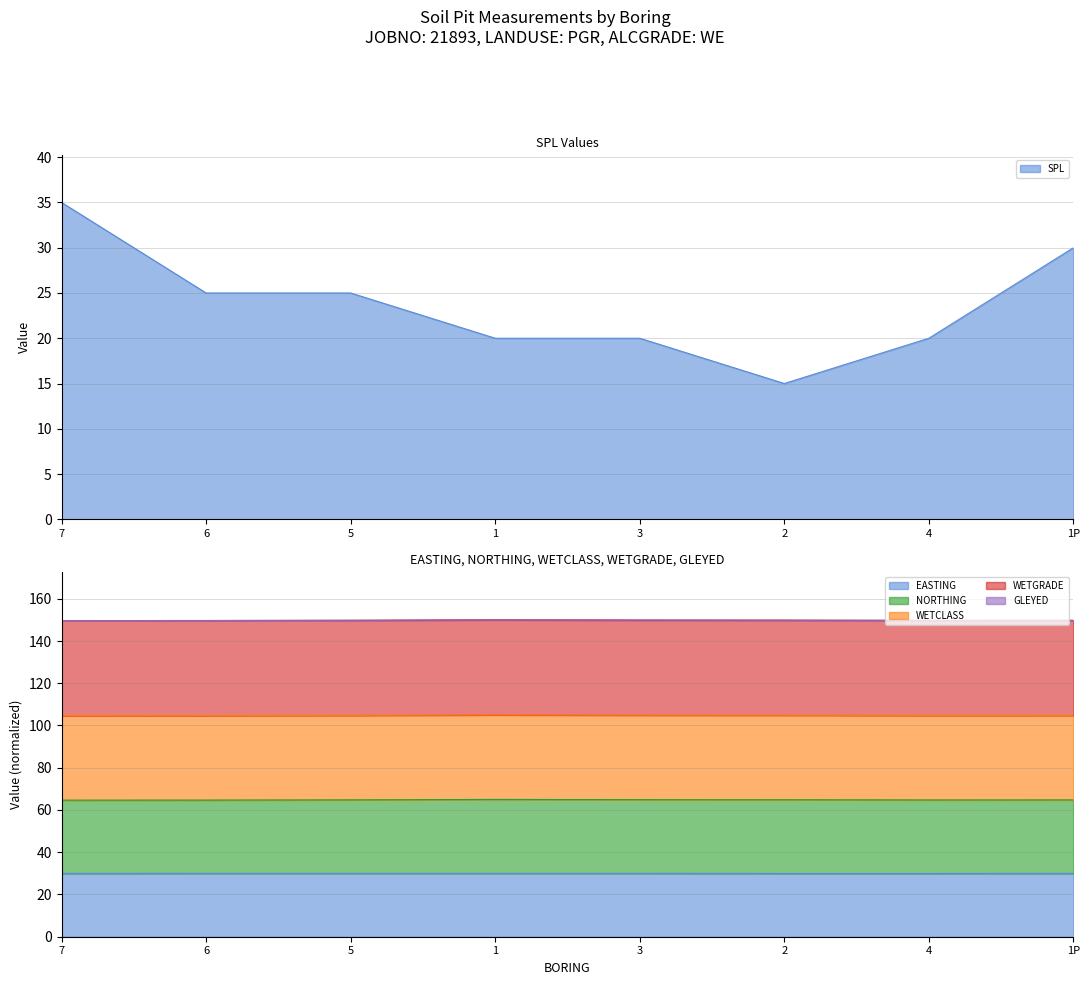

What is the sum of all EASTING values?

239.9